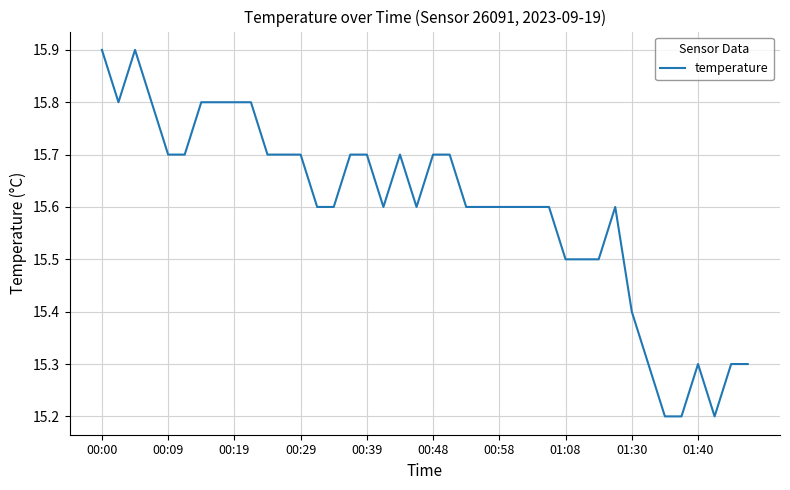

What is the minimum value shown in the chart?

15.2